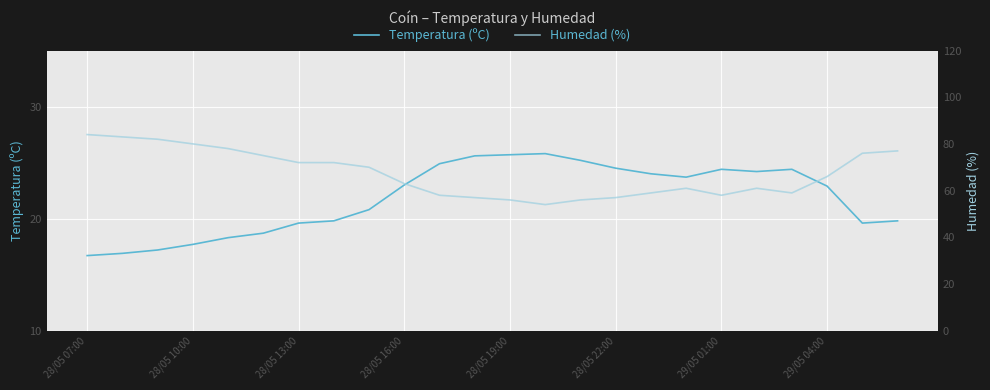

What is the difference between the Humedad (%) values at 22 and 10?

18.0